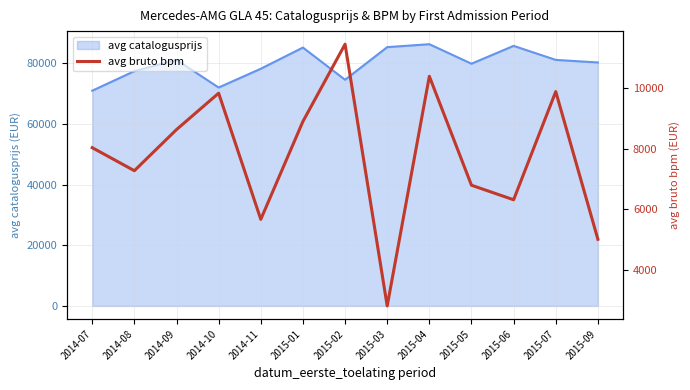

What is the highest value of the avg catalogusprijs series?

86362.5